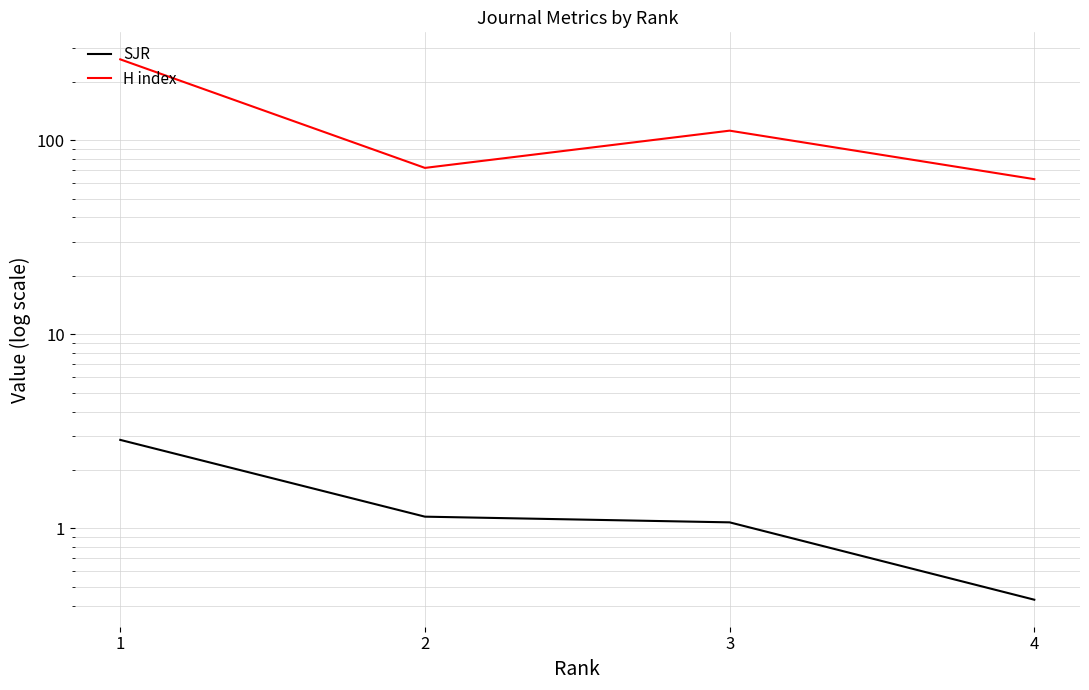

Is it true that SJR equals 1.6 at 2?

False